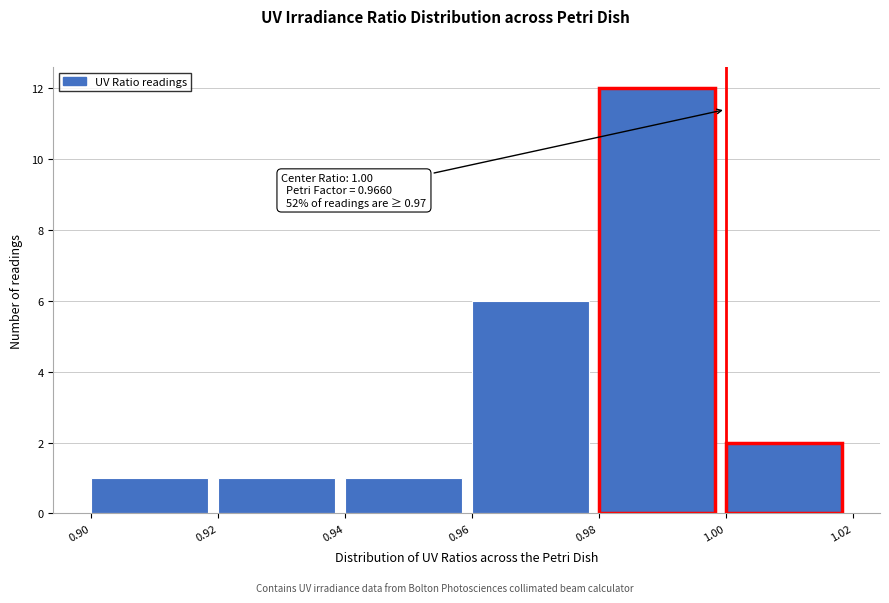

Which range on the x-axis has the tallest bar?

0.98 to 1.00